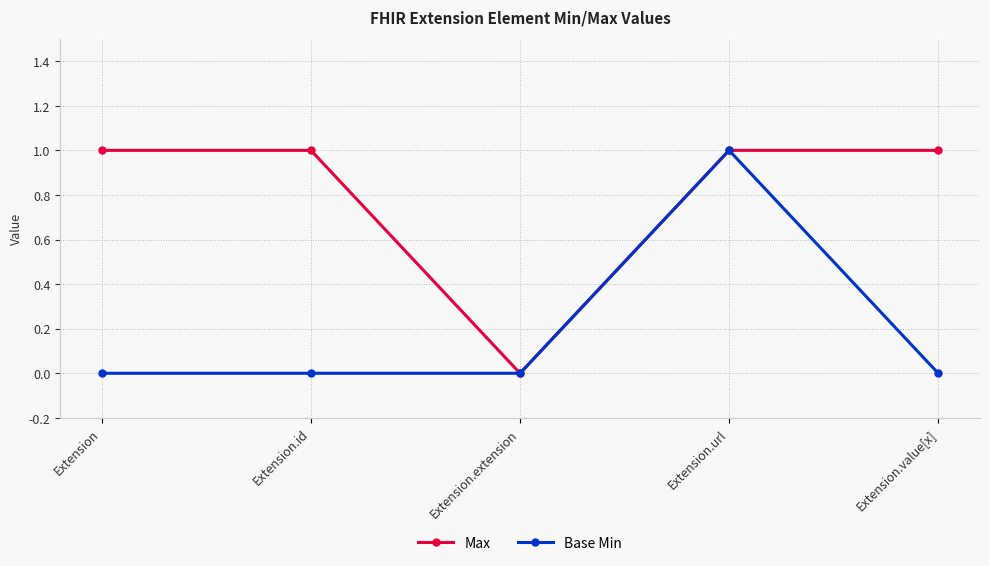

Which series changed the most between Extension.id and Extension.url?

Base Min